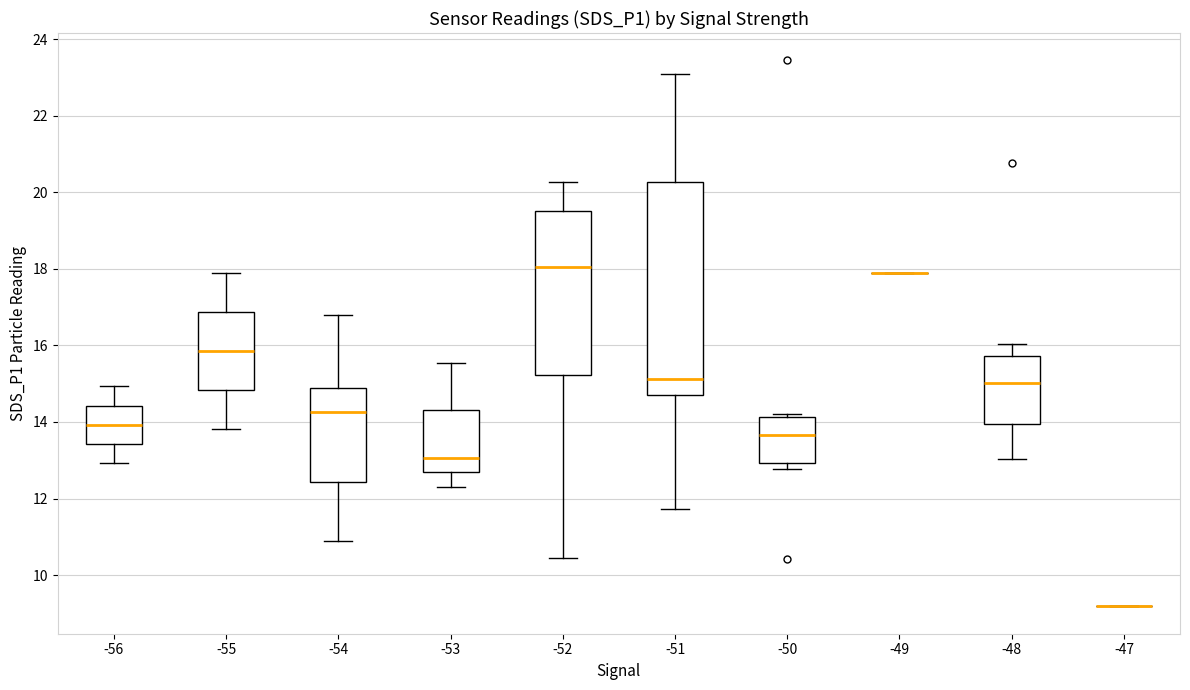

Reading left to right, transcribe this box plot: for each box, give where its median line is, the range the box spans, and where its two whiskers end, as read against the y-axis. The values are not printed on the chart, so give them approximately, as read against the axis.

-56: median 14.0, box 13.4 to 14.4, whiskers 13.0 to 15.0
-55: median 15.8, box 14.8 to 16.8, whiskers 13.8 to 18.0
-54: median 14.2, box 12.4 to 14.8, whiskers 10.8 to 16.8
-53: median 13.0, box 12.6 to 14.4, whiskers 12.4 to 15.6
-52: median 18.0, box 15.2 to 19.6, whiskers 10.4 to 20.2
-51: median 15.2, box 14.8 to 20.2, whiskers 11.8 to 23.0
-50: median 13.6, box 13.0 to 14.2, whiskers 12.8 to 14.2 (just above the box's upper edge)
-49: box collapsed to a line at 17.8, whiskers 17.8 to 17.8
-48: median 15.0, box 14.0 to 15.8, whiskers 13.0 to 16.0
-47: box collapsed to a line at 9.2, whiskers 9.2 to 9.2